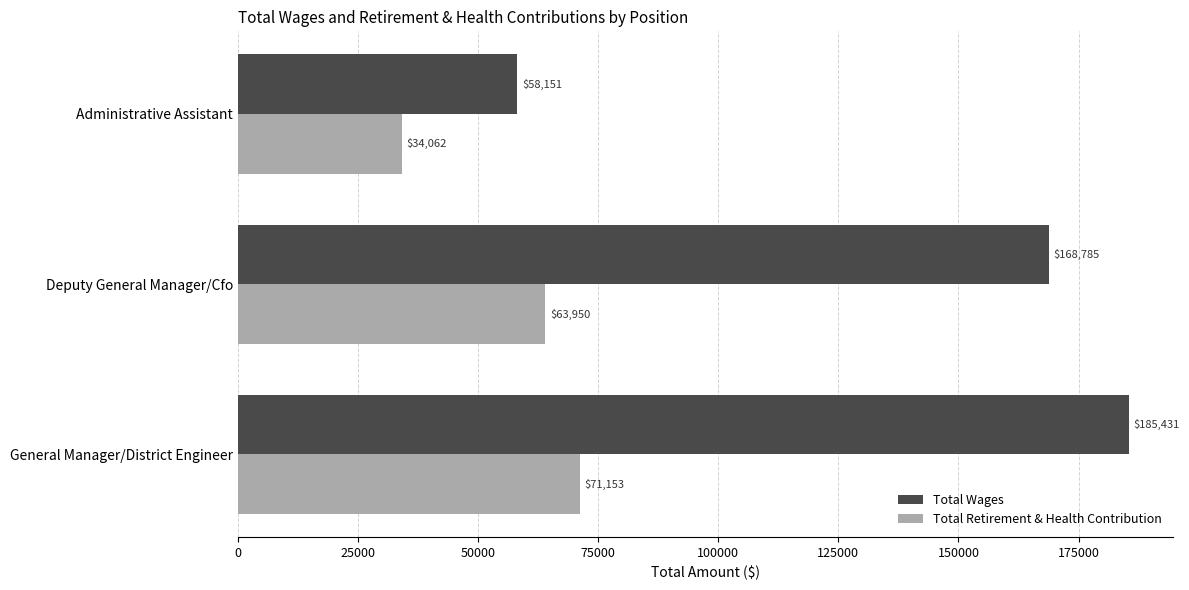

Which category has the highest value across all series?

General Manager/District Engineer